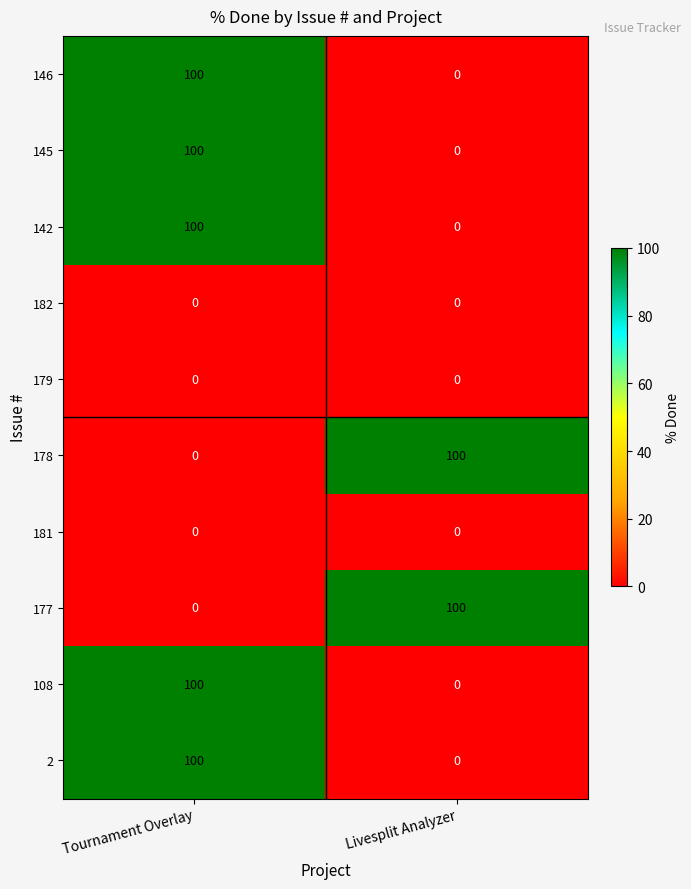

Rank the categories by 108 value from highest to lowest.

Tournament Overlay, Livesplit Analyzer